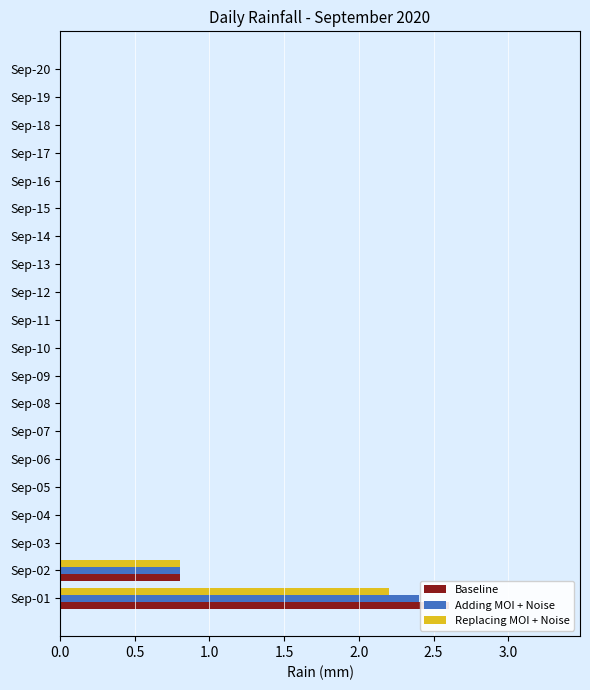

Is the value of Adding MOI + Noise at Sep-03 greater than the value of Baseline at Sep-12?

No